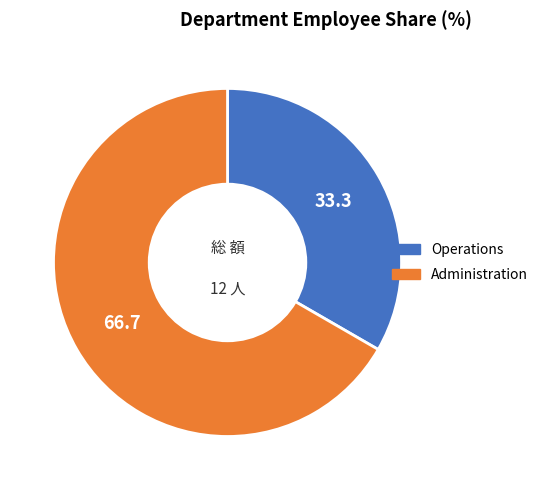

Which category has the biggest portion of the pie?

Administration